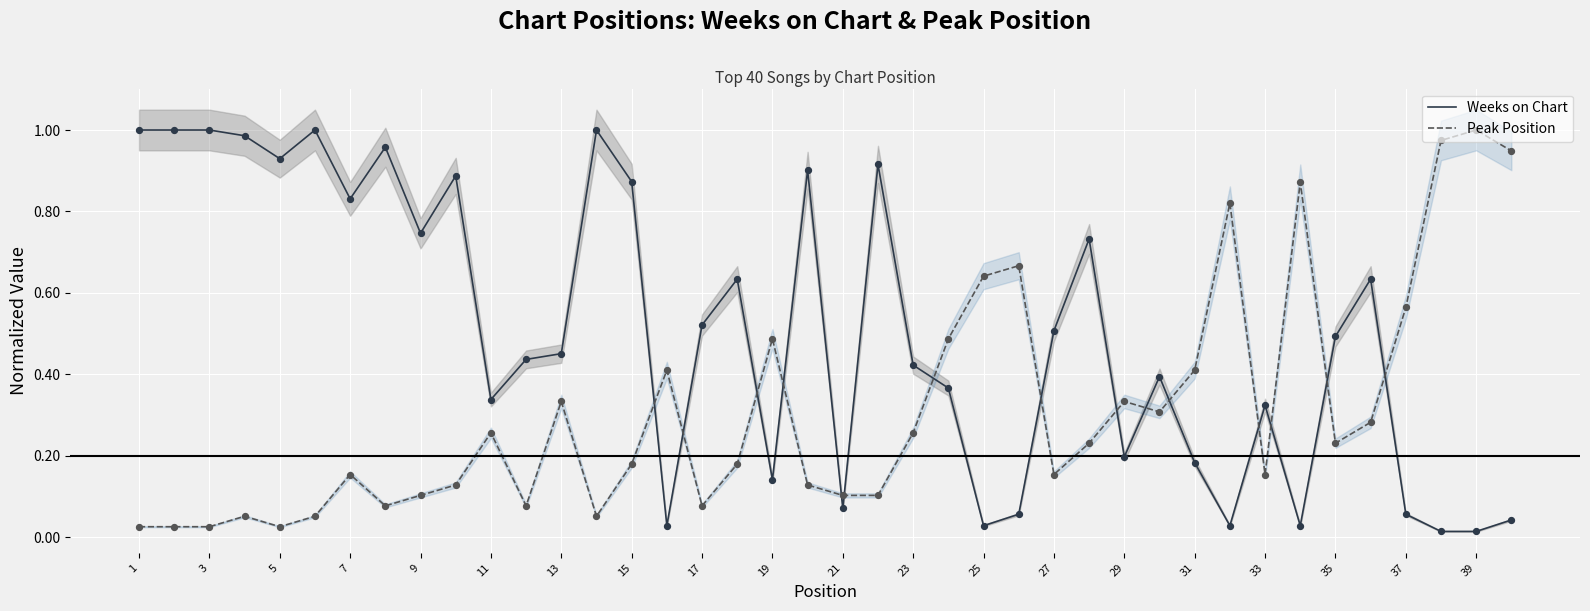

Which series contains the lowest Y value?

Weeks on Chart